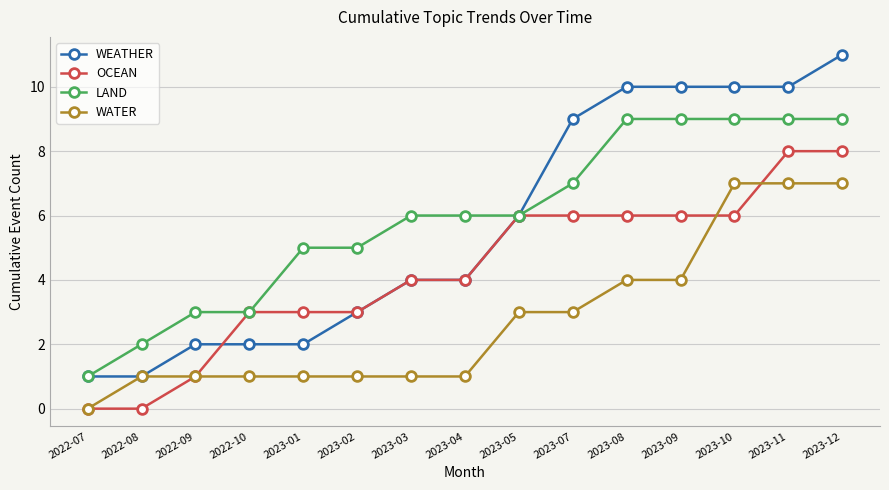

What is the difference between the WEATHER values at 2023-12 and 2023-05?

5